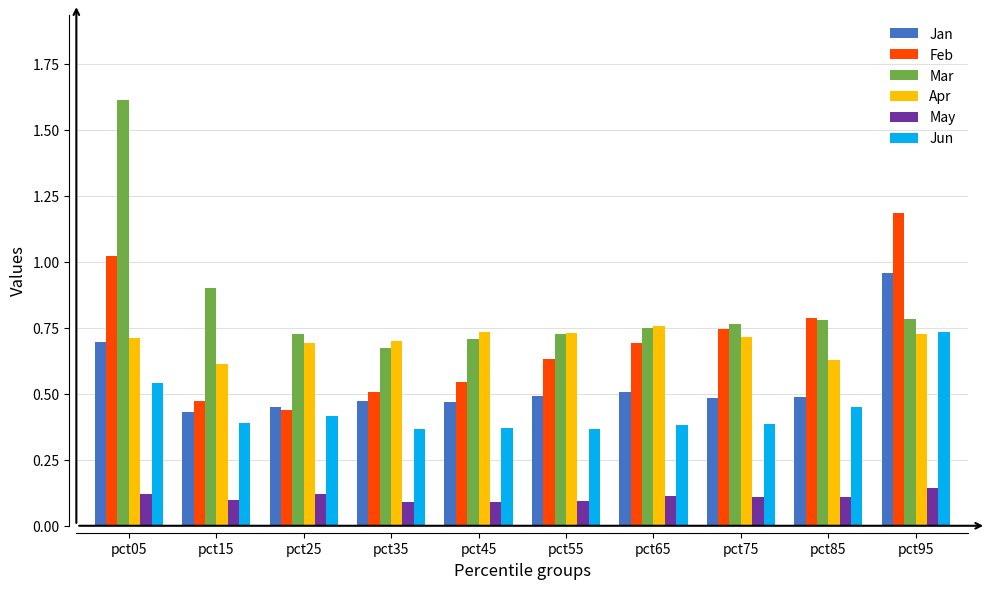

Which series has the widest spread of values?

Mar